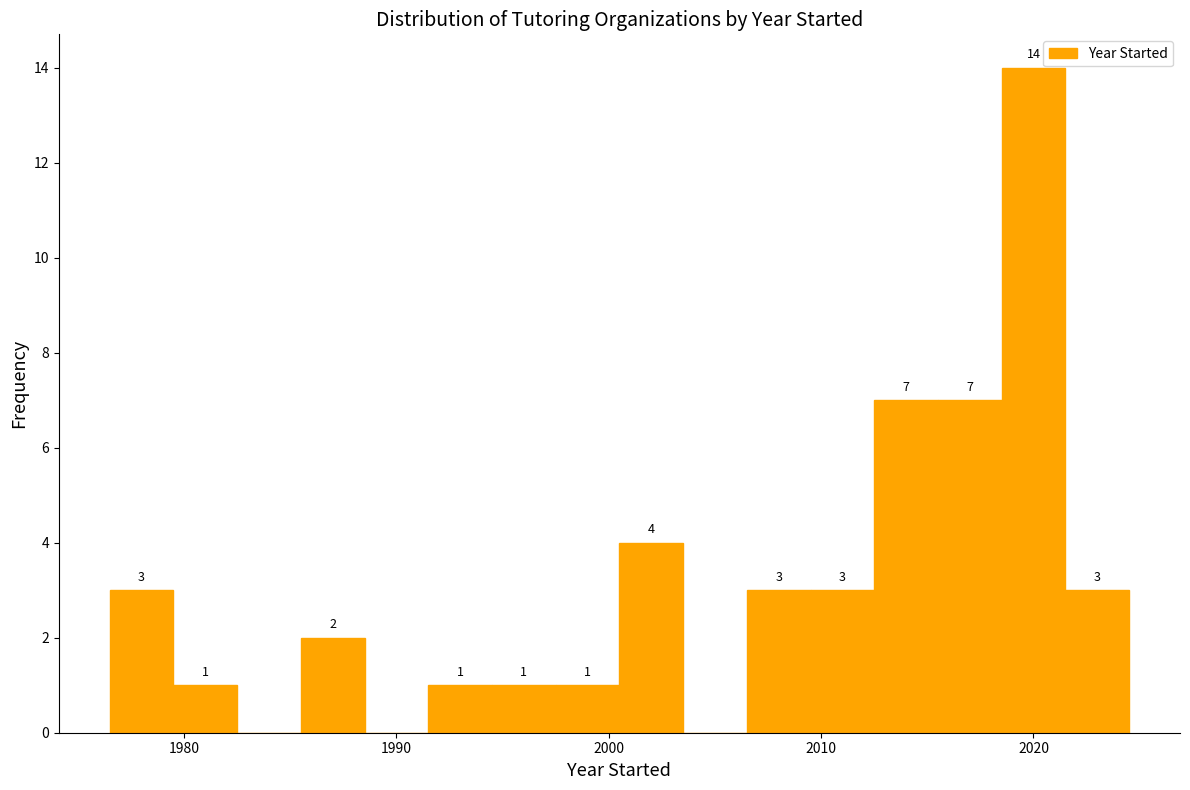

Around what value on the x-axis is the tallest bar? Give the approximate position of its centre, as read against the axis.

2020